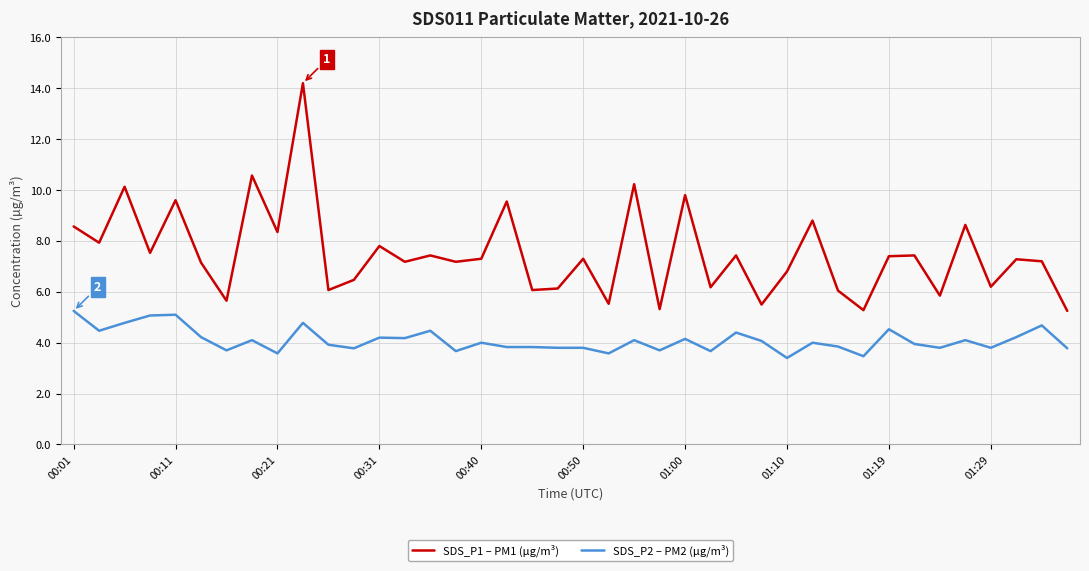

Which series has the largest total across all categories?

SDS_P1 – PM1 (µg/m³)